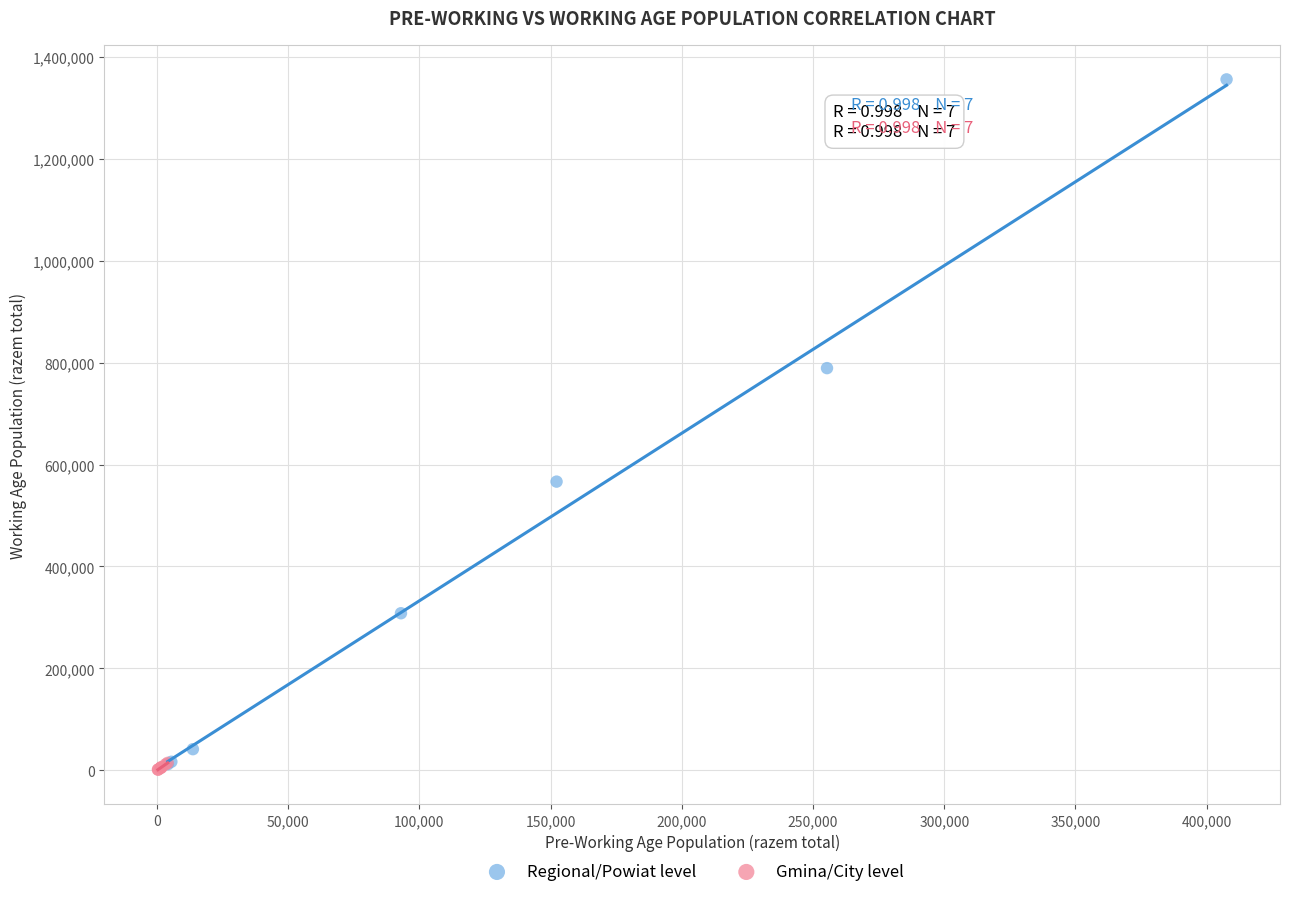

Which series contains the highest Y value?

Regional/Powiat level